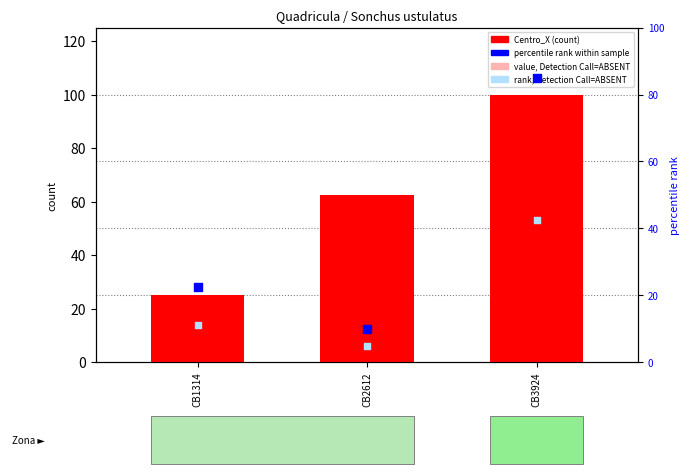

Which series has the largest total across all categories?

Centro_X (scaled)